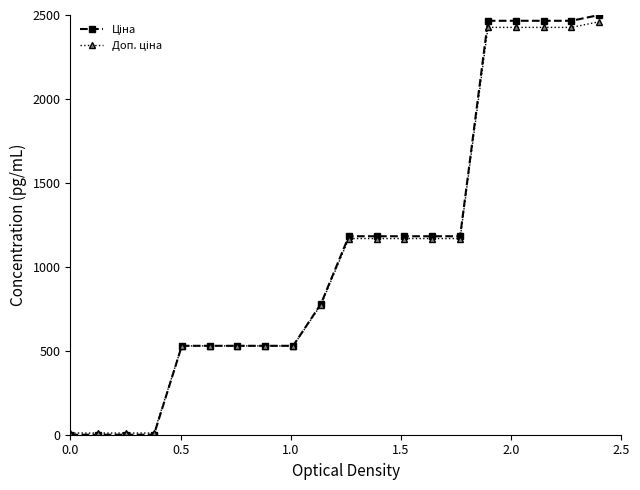

At how many categories does at least one series exceed 1131?

10